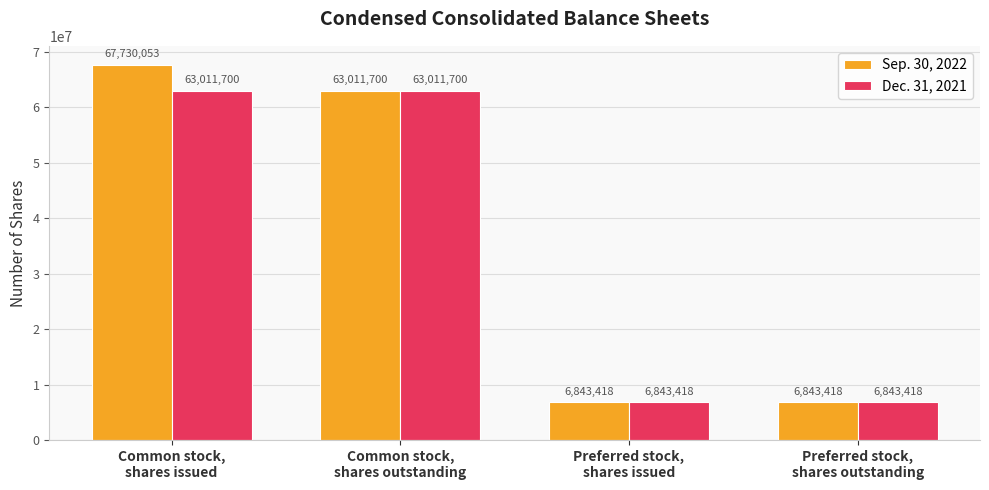

What is the sum of all Dec. 31, 2021 values?

139710236